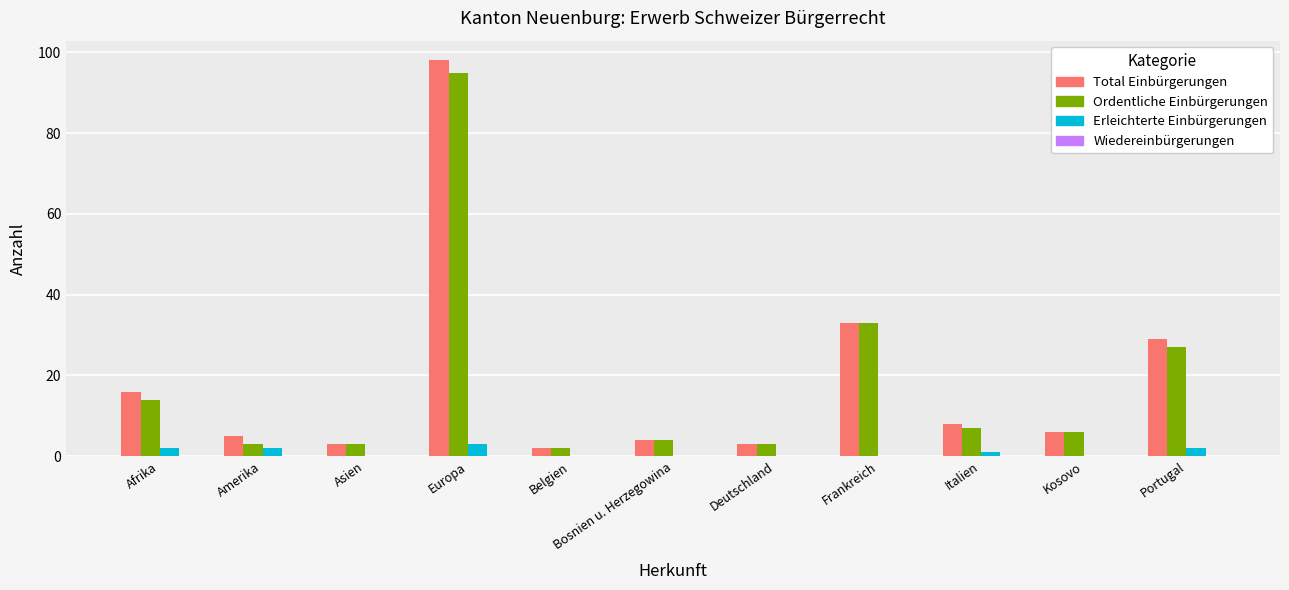

What is the sum of all Ordentliche Einbürgerungen values?

197